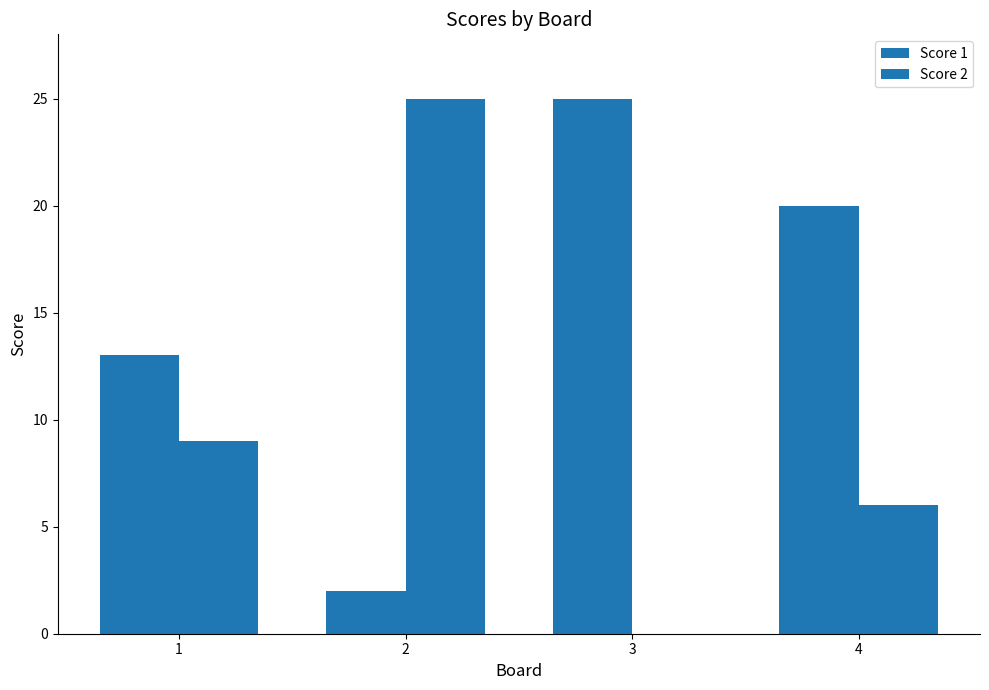

How many distinct data groups are displayed?

2